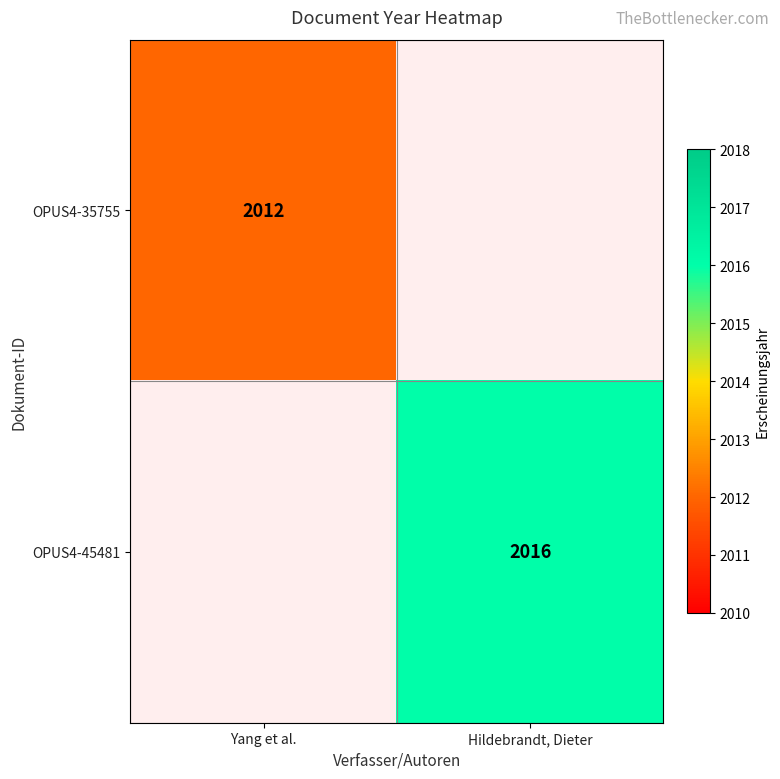

The OPUS4-45481 series shows 2016 at Hildebrandt, Dieter. True or false?

True